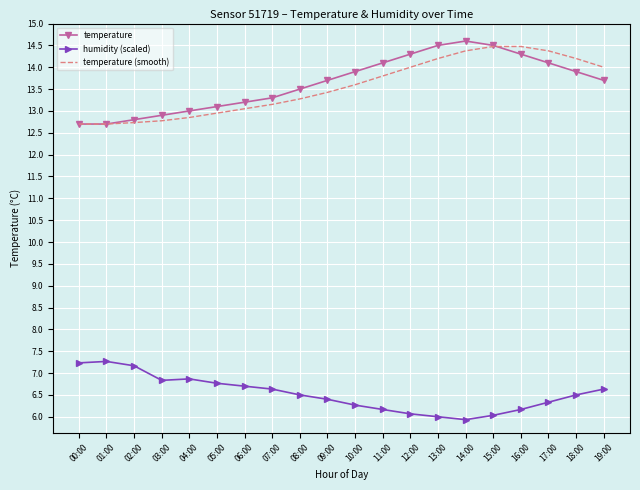

Which series changed the most between 01:00 and 17:00?

temperature (smooth)